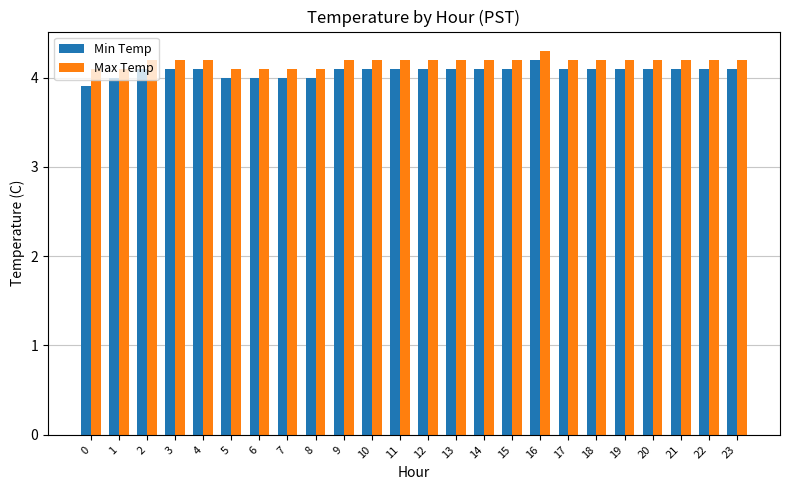

The value of Min Temp at 5 is 4.0. True or false?

True